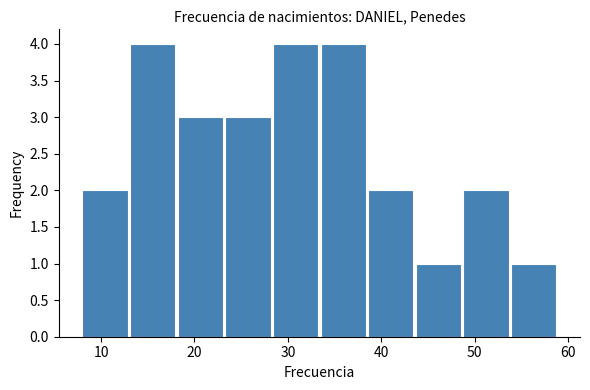

What is the height of the bar covering 23.3 to 28.4 on the x-axis? Neither the bar edges nor the heights are printed on the chart, so give them approximately, as read against the axes.

3